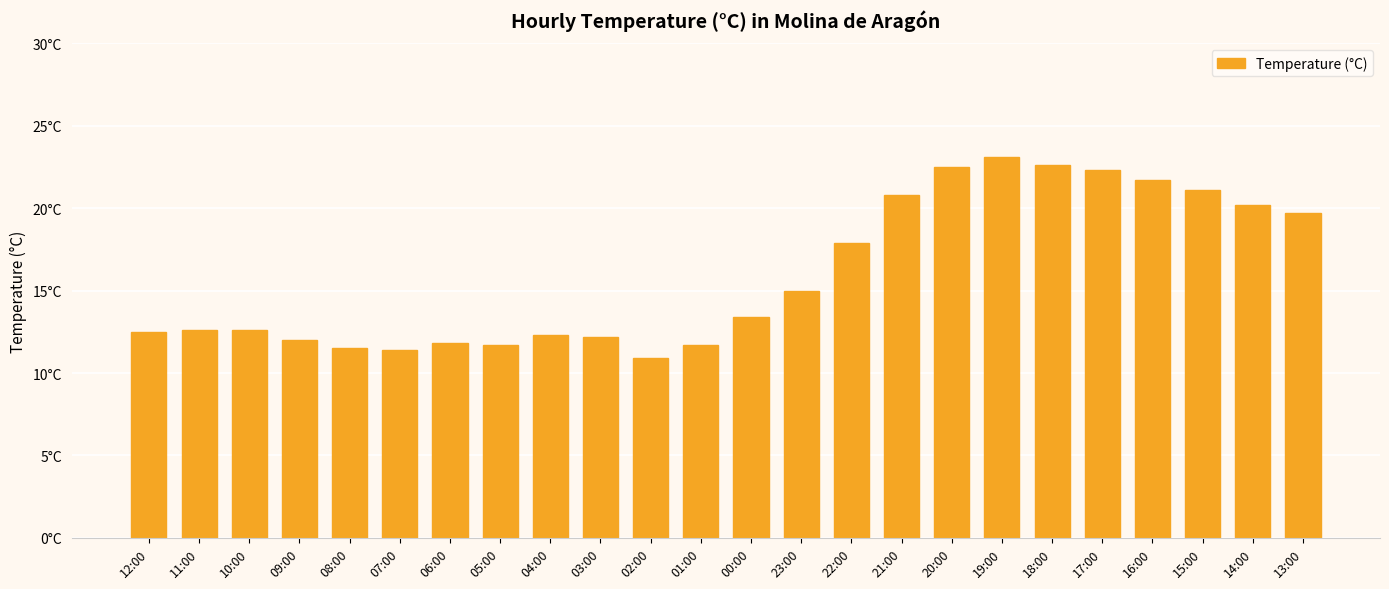

Where does the data first go above 13?

00:00